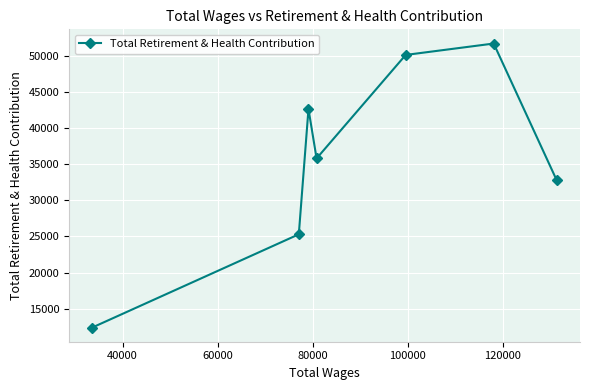

What is the value of the 2nd point from the left?

25301